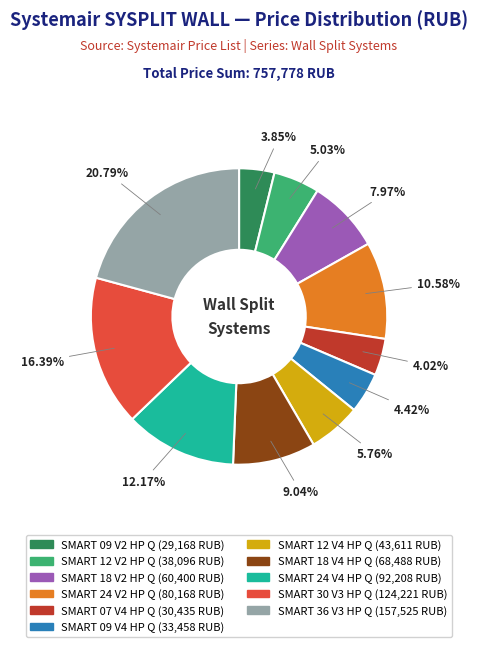

To the nearest percent, what percentage of the pie is SMART 12 V4 HP Q?

6%